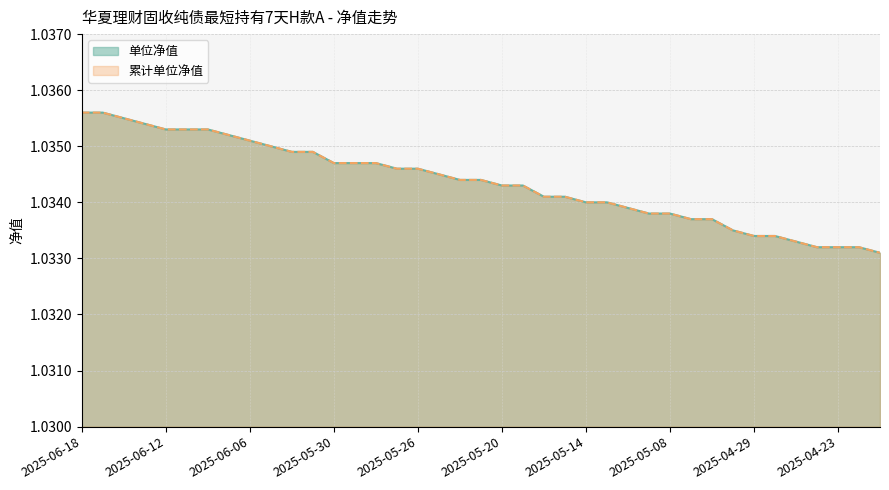

Which series has the widest spread of values?

单位净值